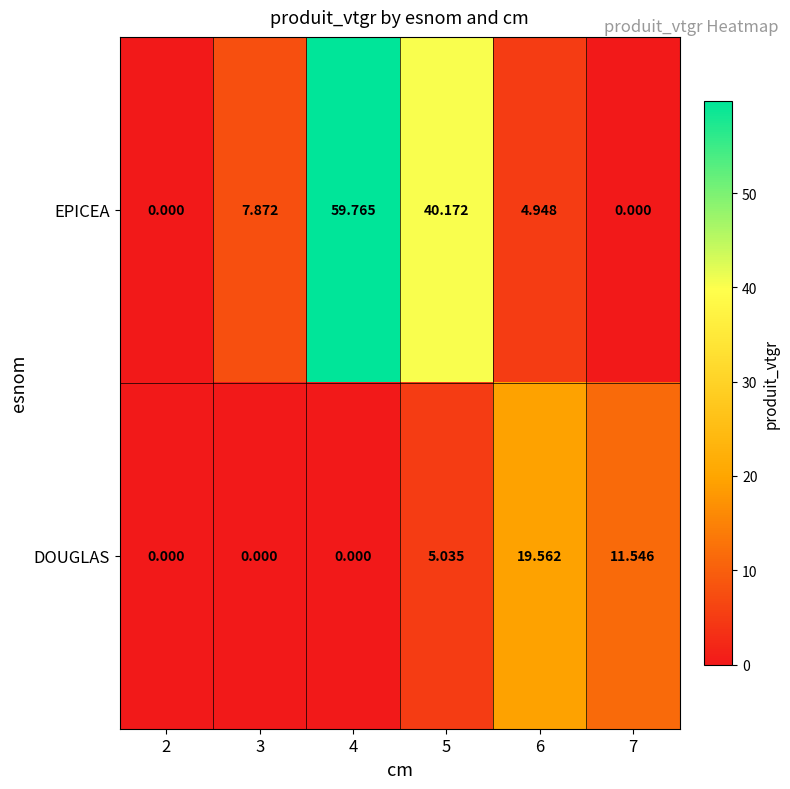

Which series has the largest total across all categories?

EPICEA